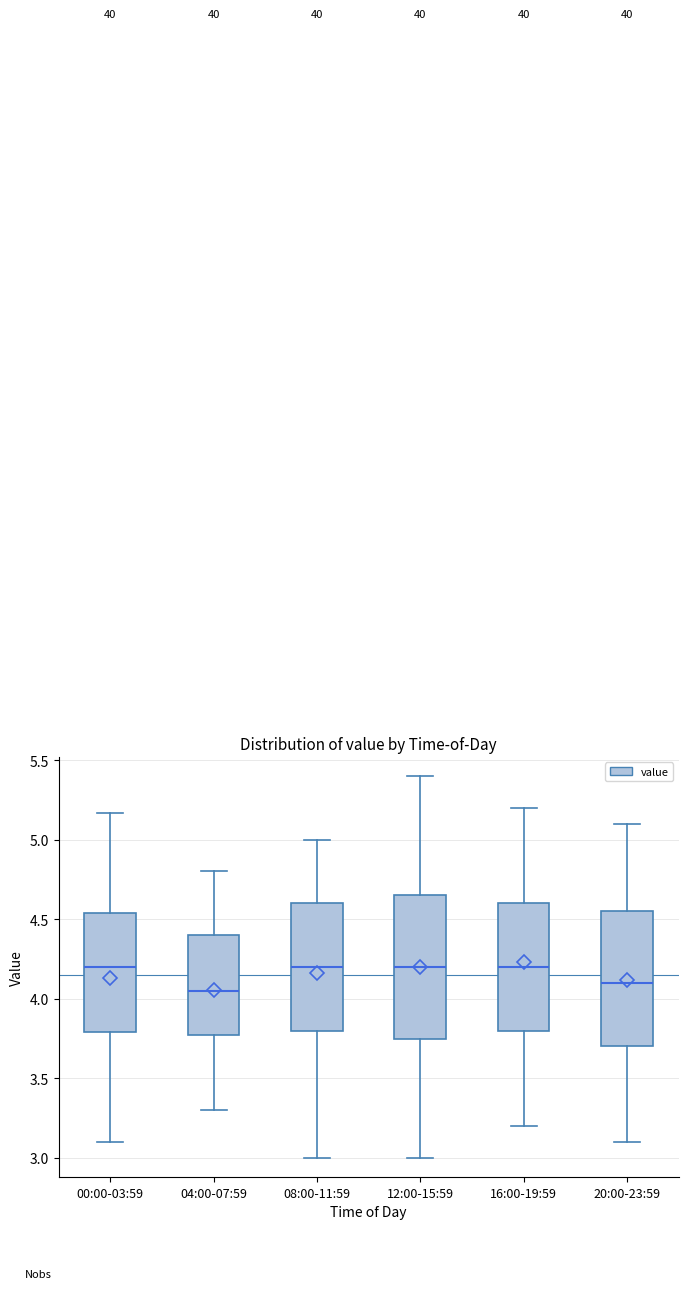

Reading left to right, transcribe this box plot: for each box, give where its median line is, the range the box spans, and where its two whiskers end, as read against the y-axis. The values are not printed on the chart, so give them approximately, as read against the axis.

00:00-03:59: median 4.20, box 3.80 to 4.55, whiskers 3.10 to 5.15
04:00-07:59: median 4.05, box 3.80 to 4.40, whiskers 3.30 to 4.80
08:00-11:59: median 4.20, box 3.80 to 4.60, whiskers 3.00 to 5.00
12:00-15:59: median 4.20, box 3.75 to 4.65, whiskers 3.00 to 5.40
16:00-19:59: median 4.20, box 3.80 to 4.60, whiskers 3.20 to 5.20
20:00-23:59: median 4.10, box 3.70 to 4.55, whiskers 3.10 to 5.10